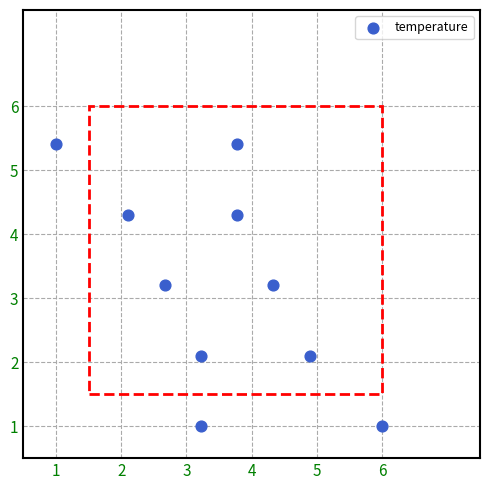

What is the range of Y values (max minus min)?

4.4